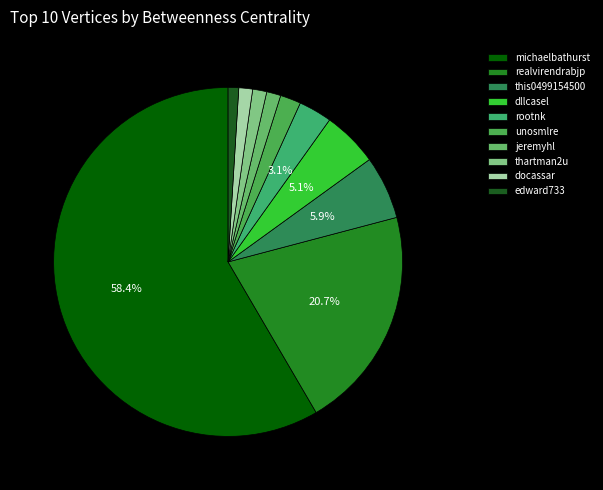

Is it true that realvirendrabjp is 21% of the pie?

True